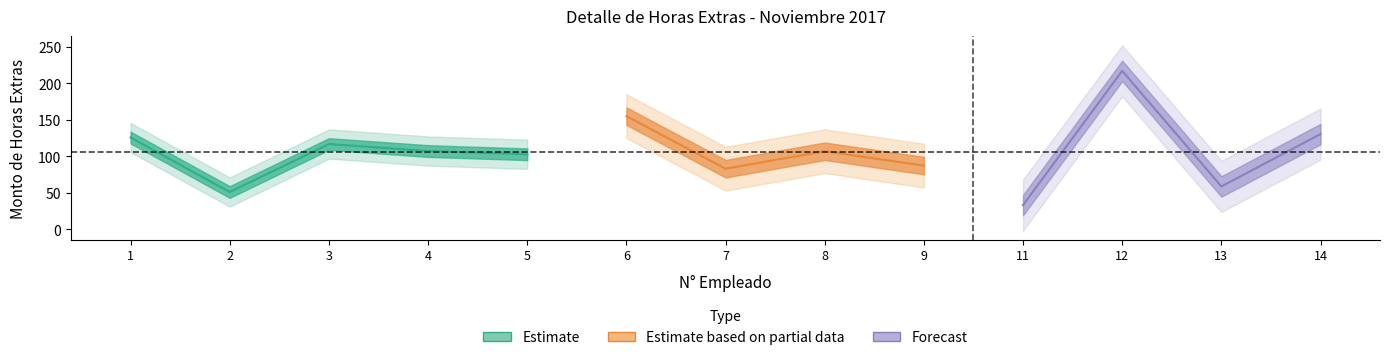

Reading left to right, what are all the values shown in this chart?

1=125.7	2=51.0	3=116.8	4=107.2	5=102.7	6=155.0	7=83.0	8=106.9	9=87.2	11=33.1	12=217.0	13=58.6	14=130.4